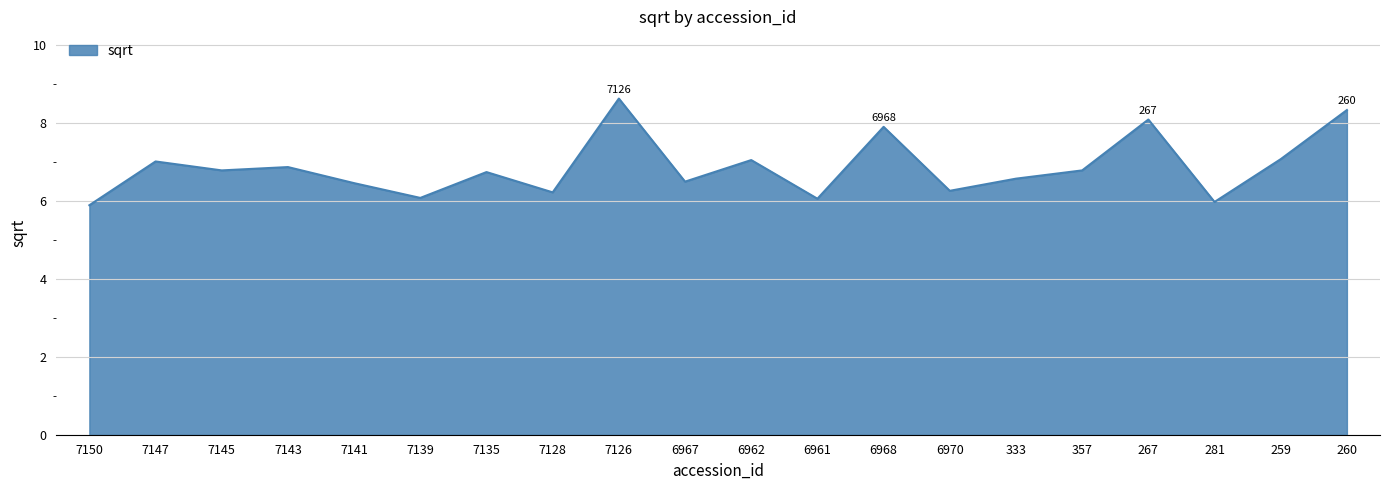

What is the sum of the values at 333 and 7147?

13.6